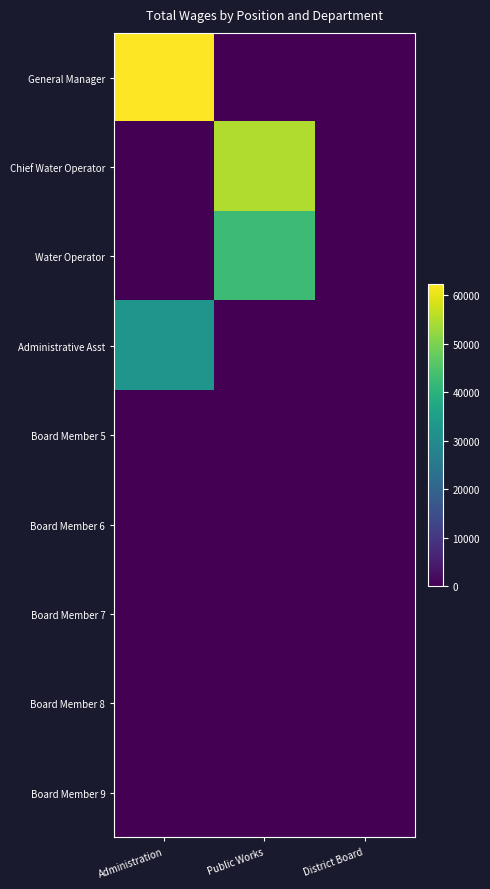

Which series has the widest spread of values?

General Manager